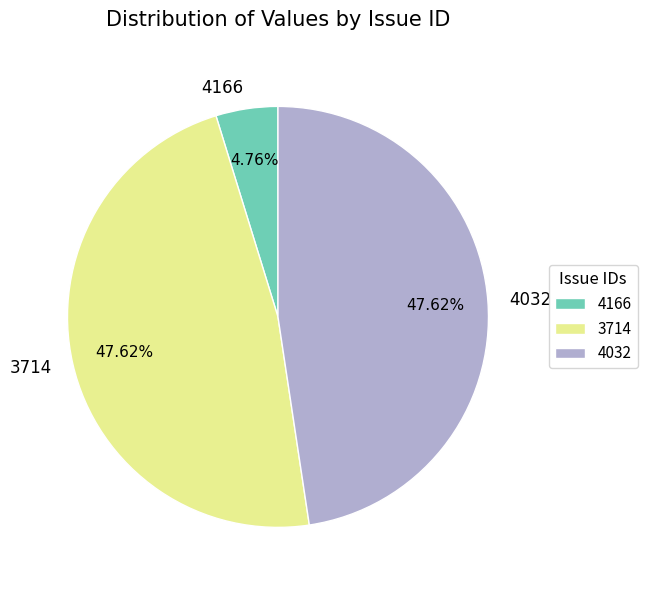

Is the sum of 3714 and 4032 greater than half?

Yes